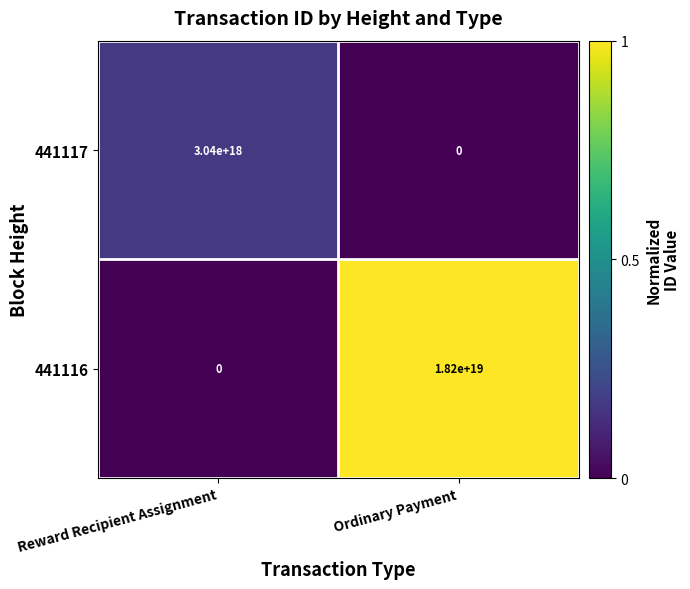

Rank the series at Ordinary Payment from lowest to highest value.

441117, 441116